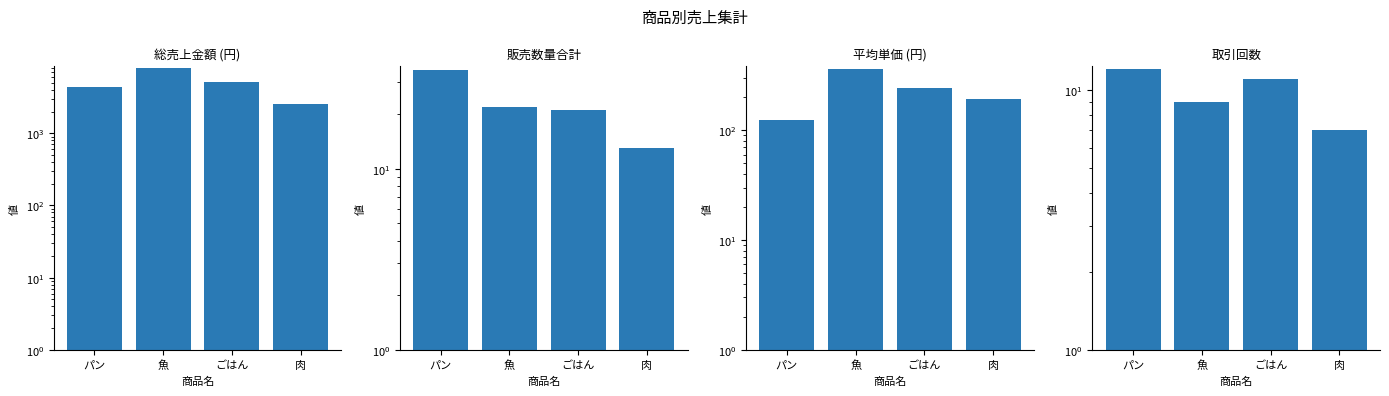

At how many categories does at least one series exceed 4462?

2